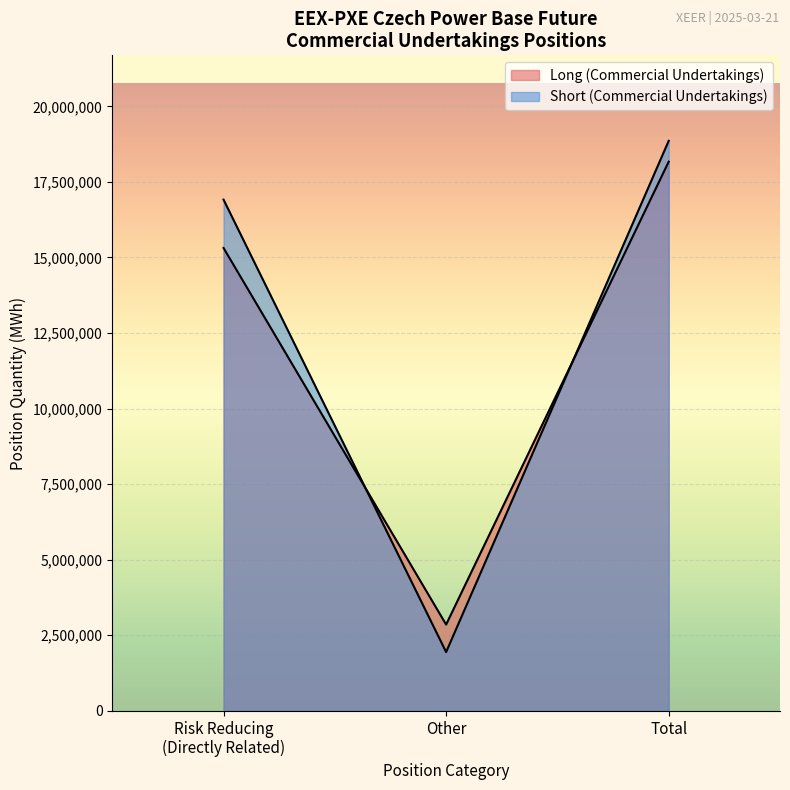

How many lines are shown in the chart?

2